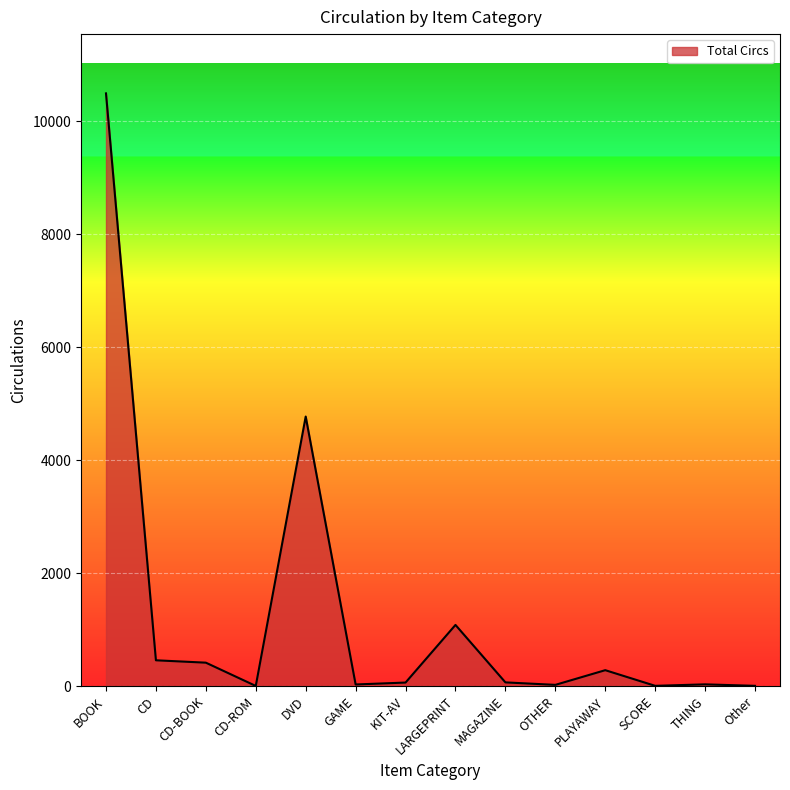

What is the difference between the maximum and minimum values?

10487